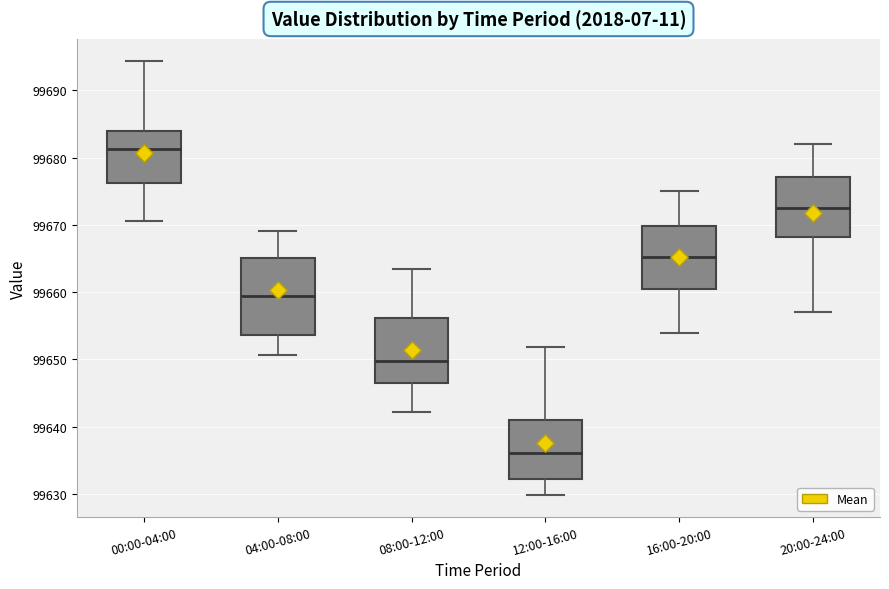

Comparing the boxes themselves (not the whiskers), which one is the tallest?

04:00-08:00